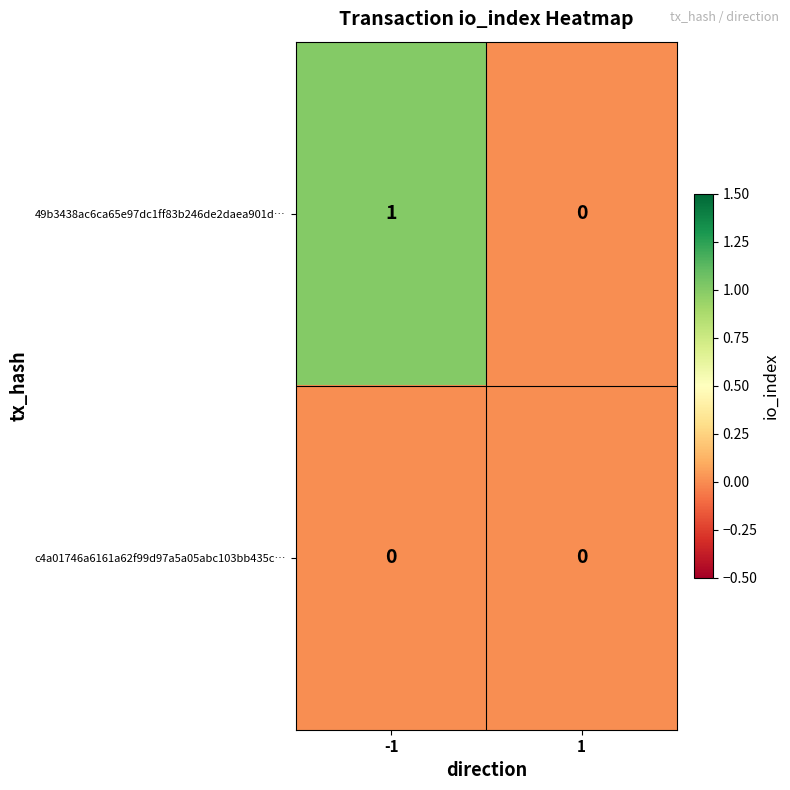

Which series has the largest range (max minus min)?

49b3438ac6ca65e97dc1ff83b246de2daea901d…